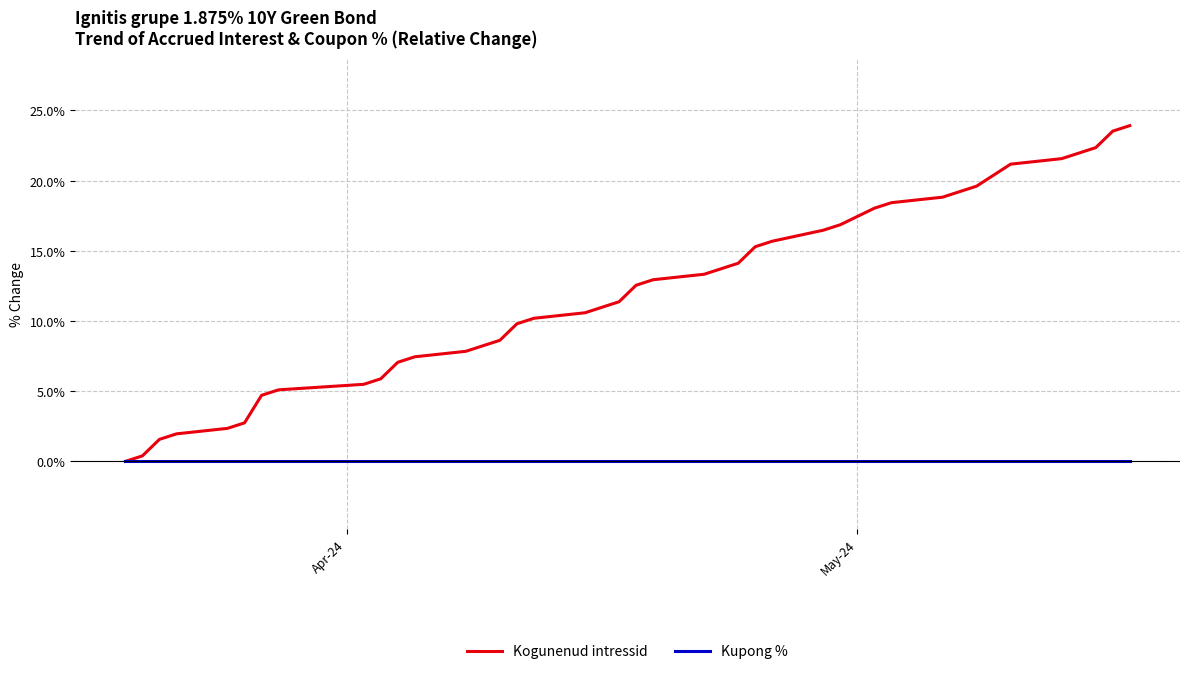

True or false: Kogunenud intressid has more than 0 points higher than both neighbors.

False